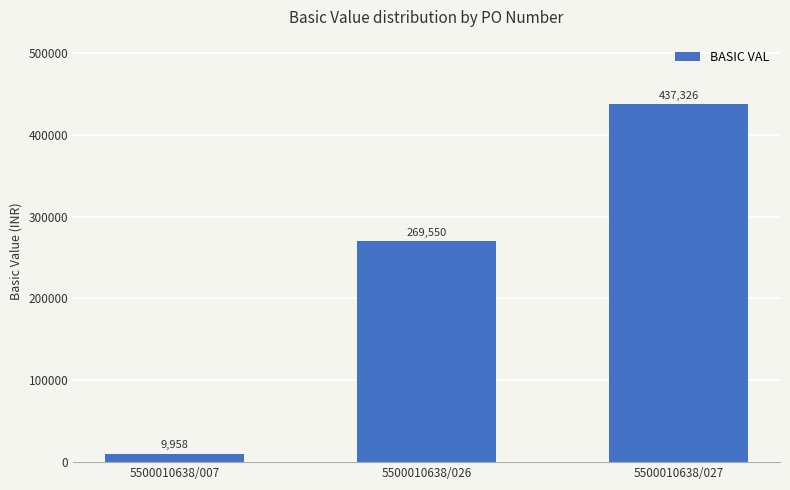

What is the difference between the maximum and minimum values?

427368.6